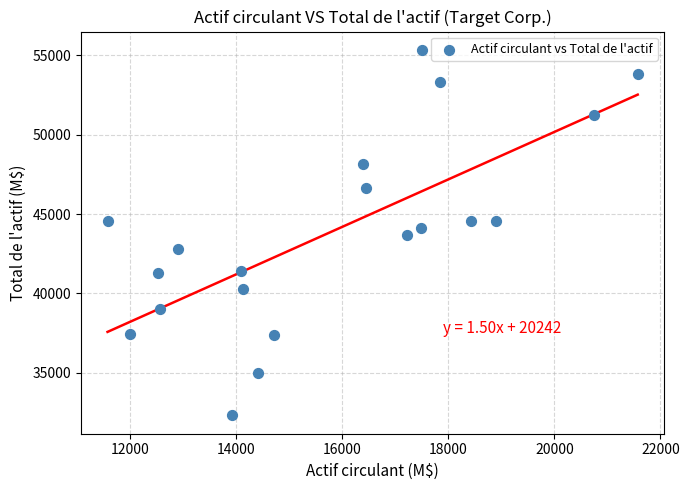

What is the range of Y values (max minus min)?

23063